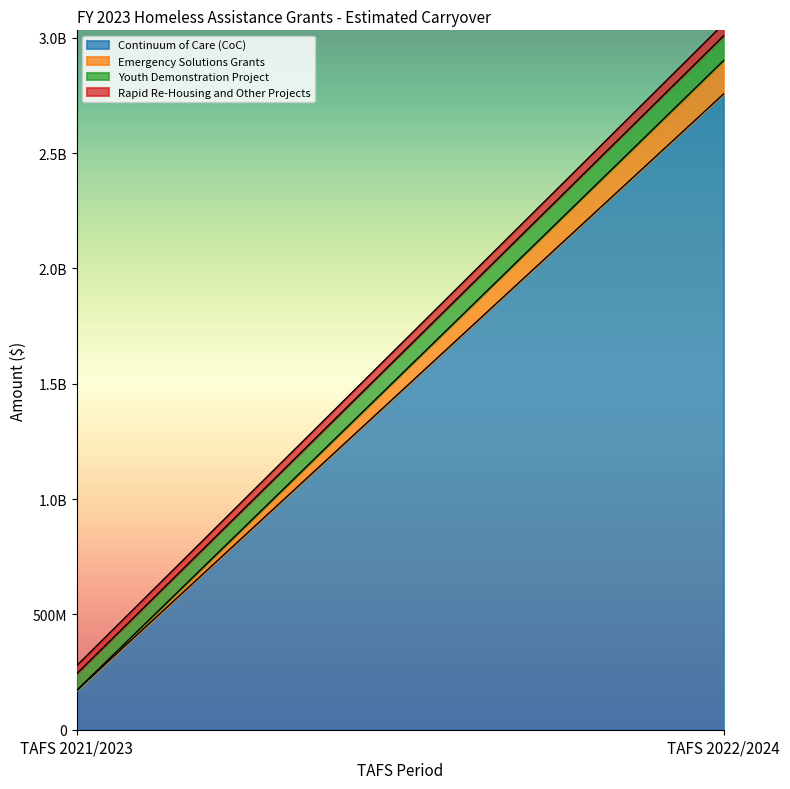

Is the value of Youth Demonstration Project at TAFS 2022/2024 greater than the value of Continuum of Care (CoC) at TAFS 2022/2024?

No